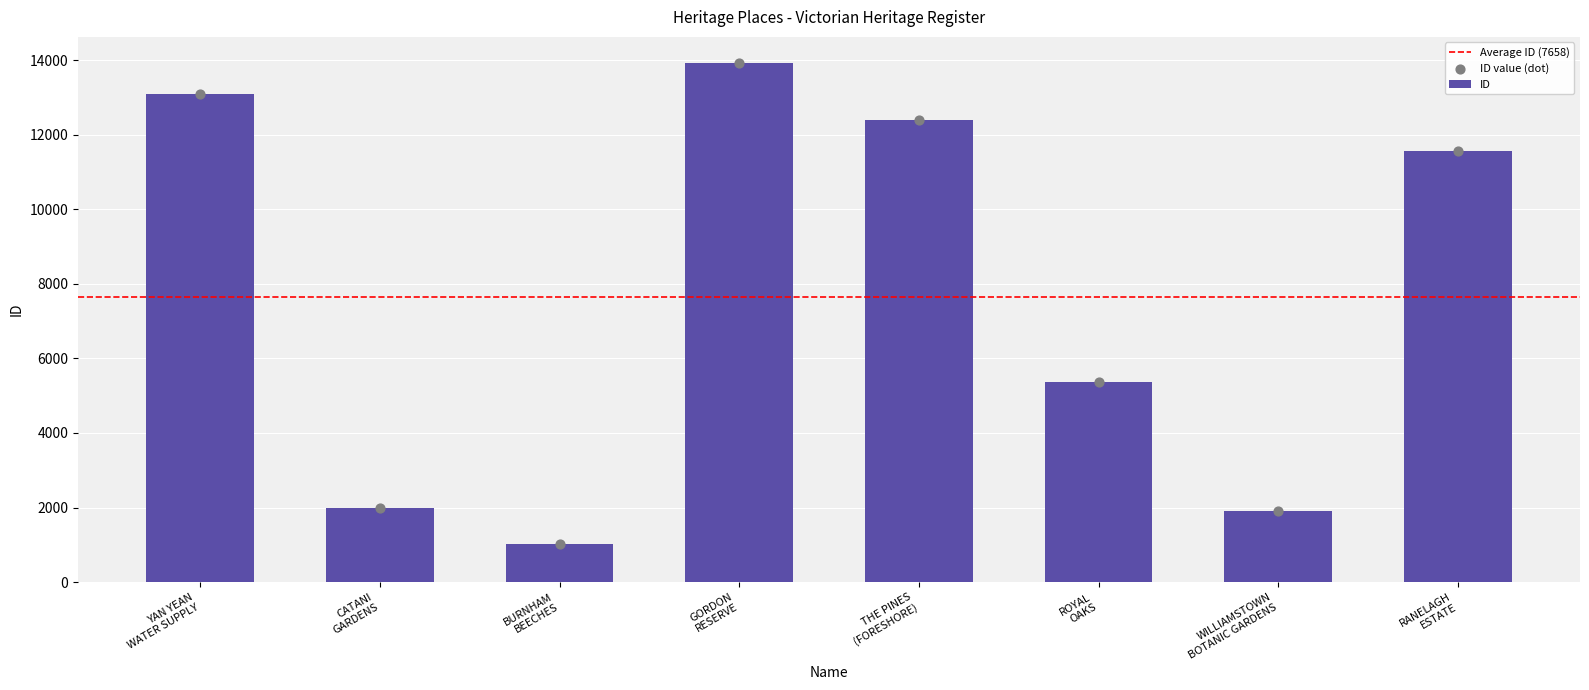

What is the difference between the maximum and minimum values in the ID series?

12918